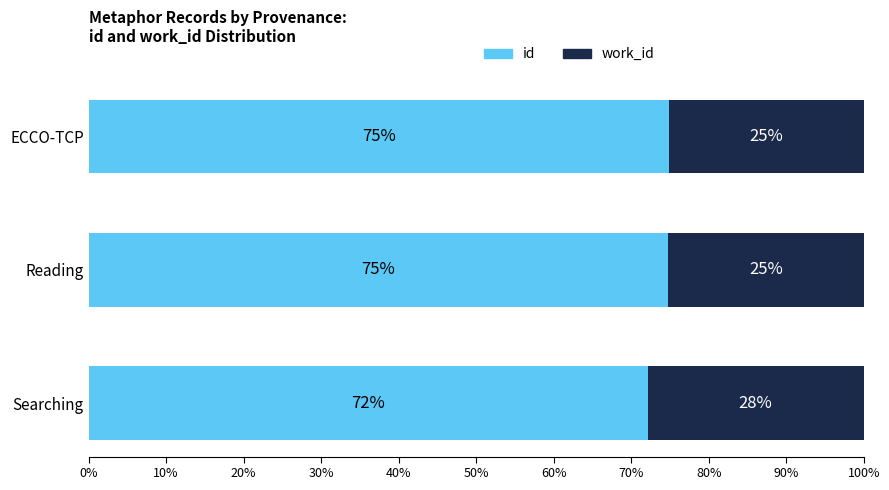

What is the maximum value for id?

74.9